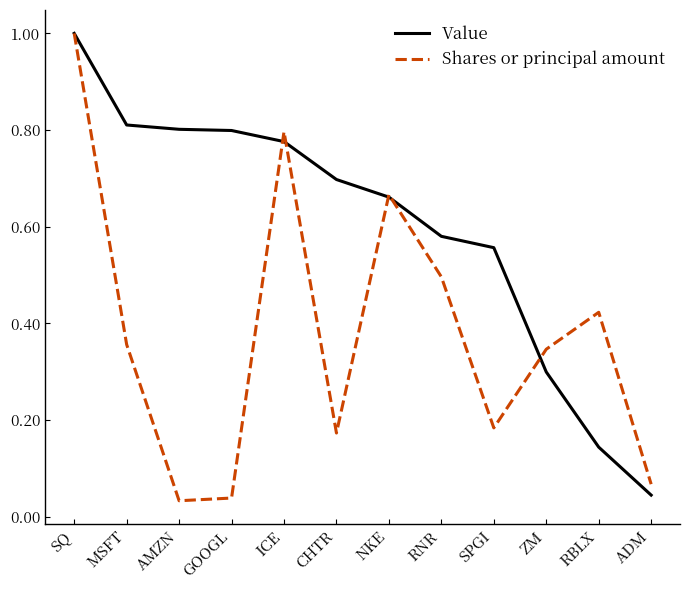

At how many categories does at least one series exceed 0?

12